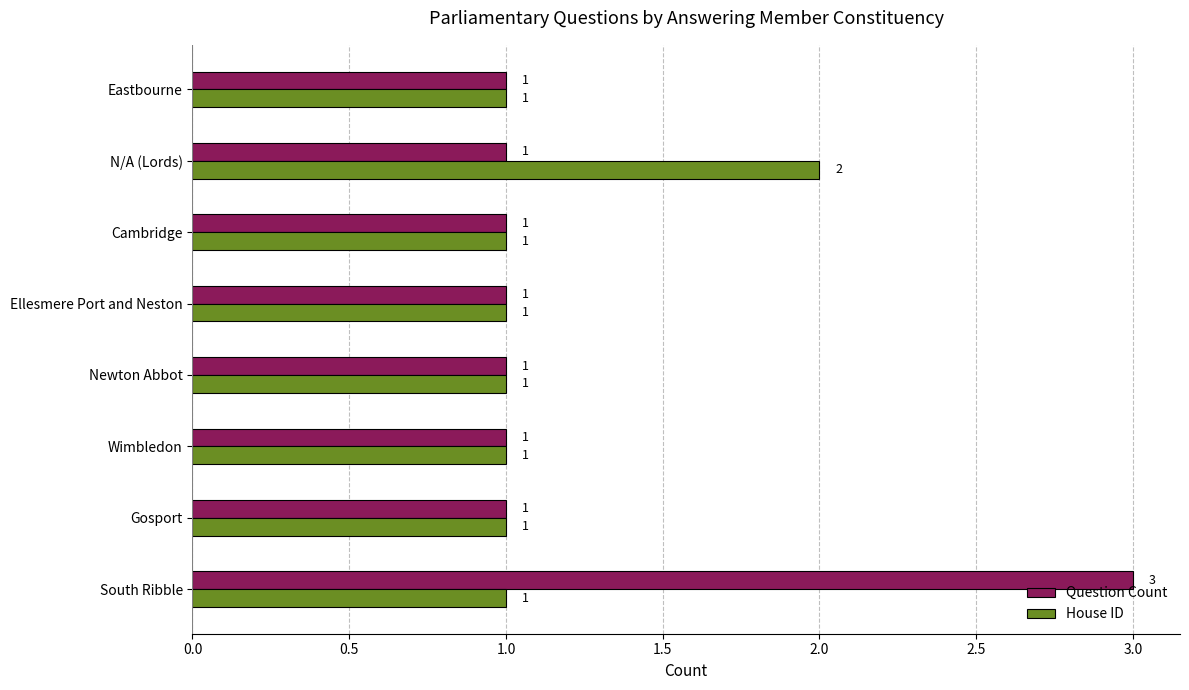

The value of Question Count at Ellesmere Port and Neston is 0. True or false?

False